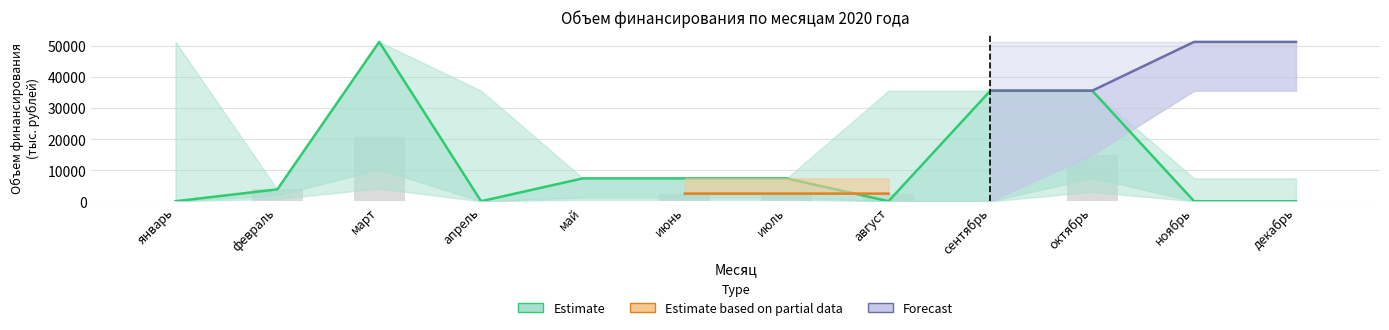

What is the label of the 10th bar from the left?

октябрь